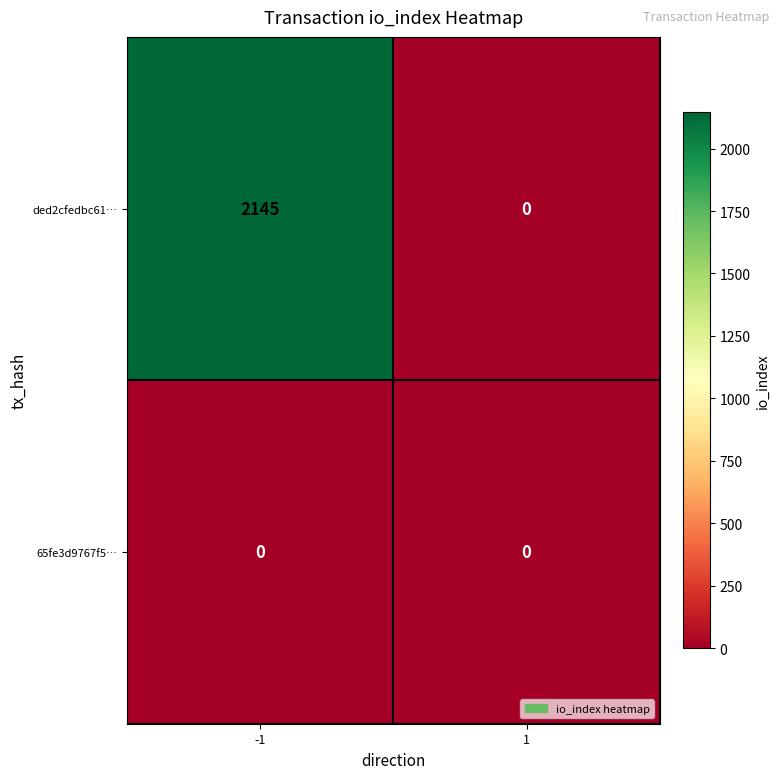

The value of ded2cfedbc61… at 1 is 0. True or false?

True